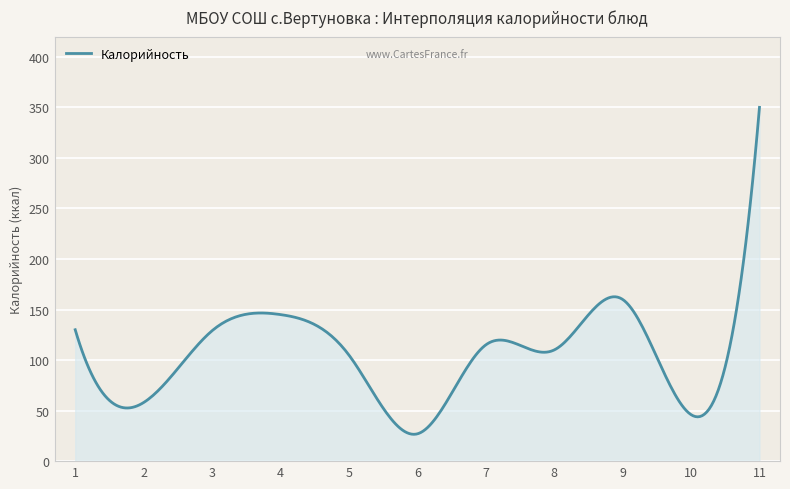

What is the difference between the maximum and minimum values?

323.4